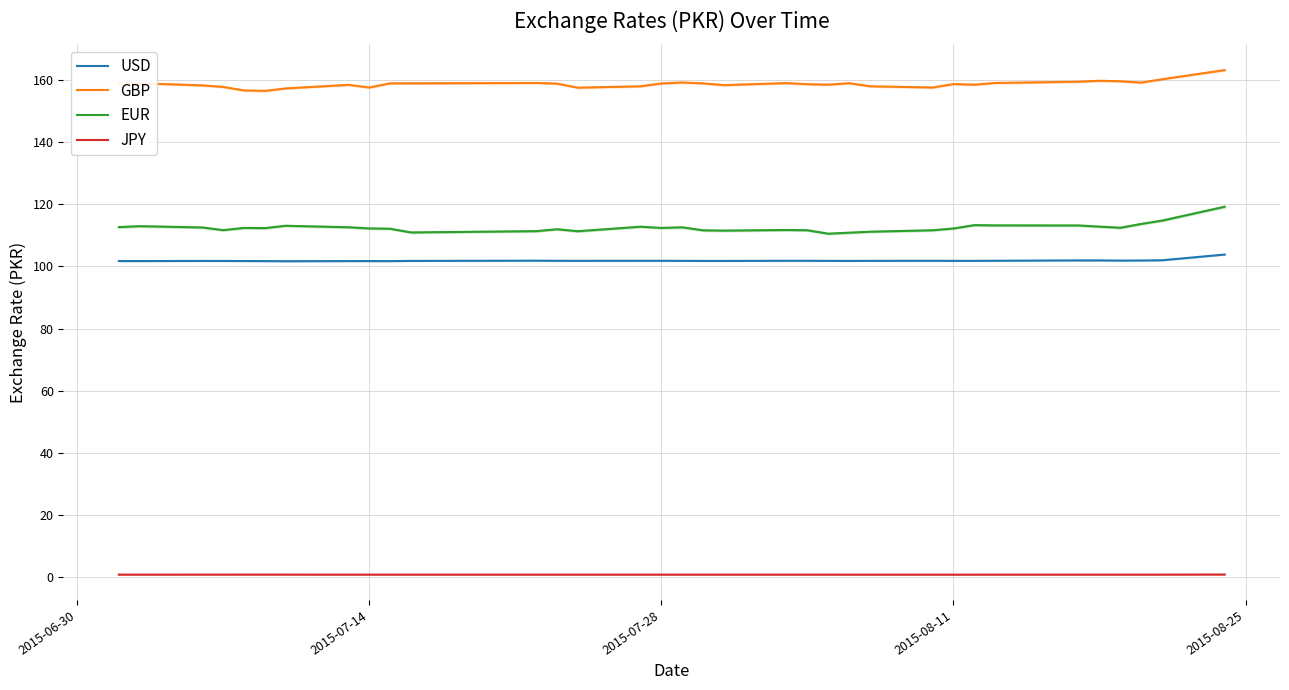

Does the chart display data point markers on the line(s)?

No